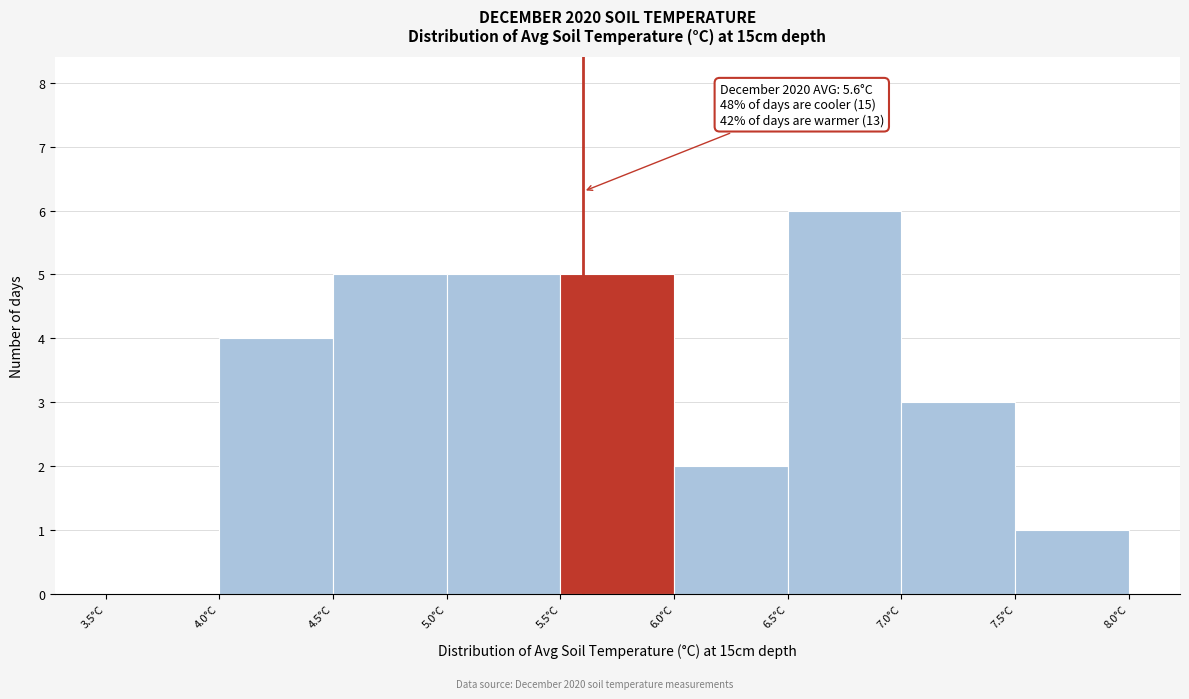

Which range on the x-axis has the tallest bar?

6.5 to 7.0